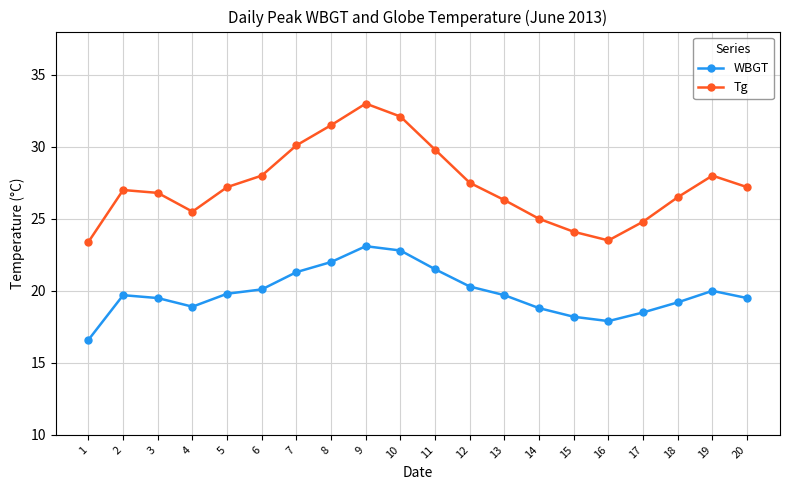

At which category is the sum across all series the highest?

9